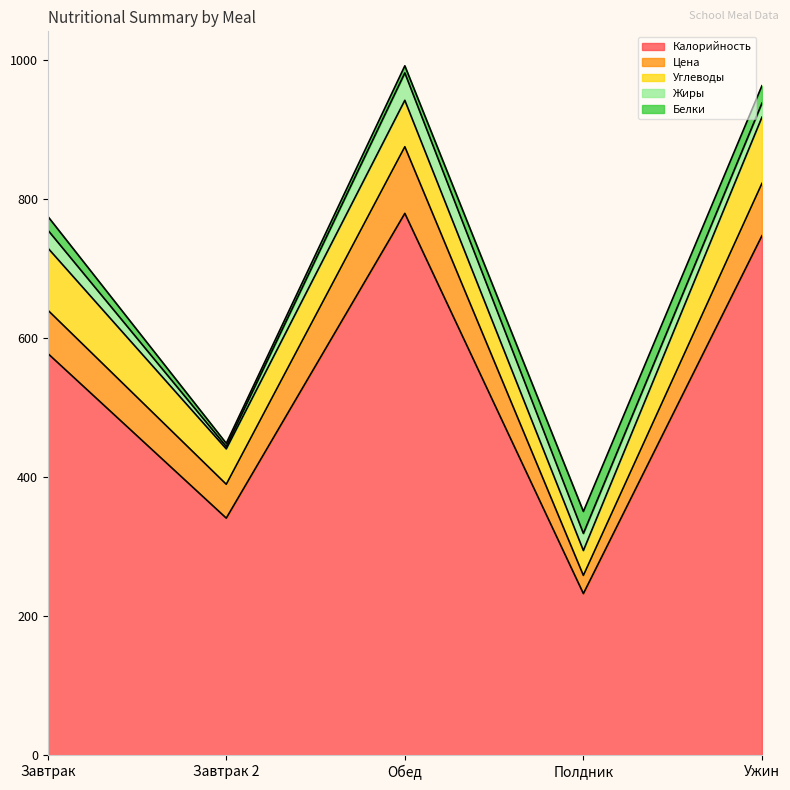

What is the total value across all series at Завтрак?

775.2